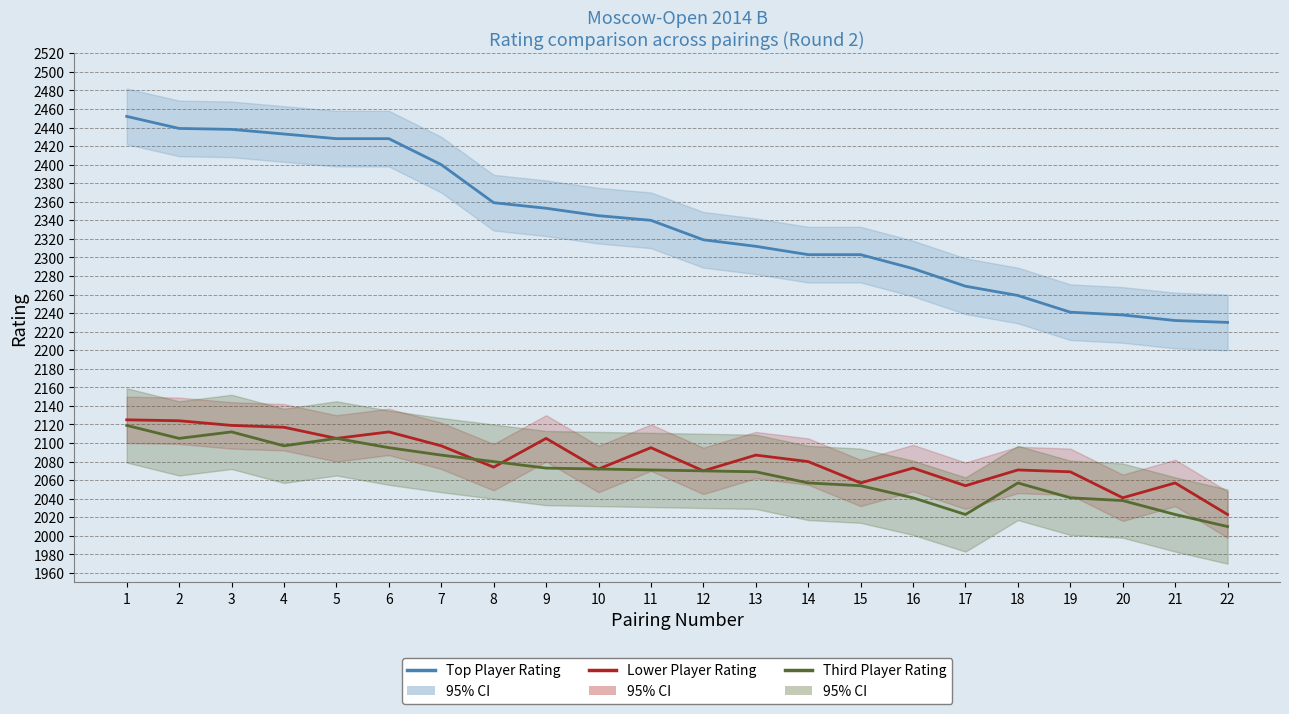

Read the Third Player Rating value at 6.

2095